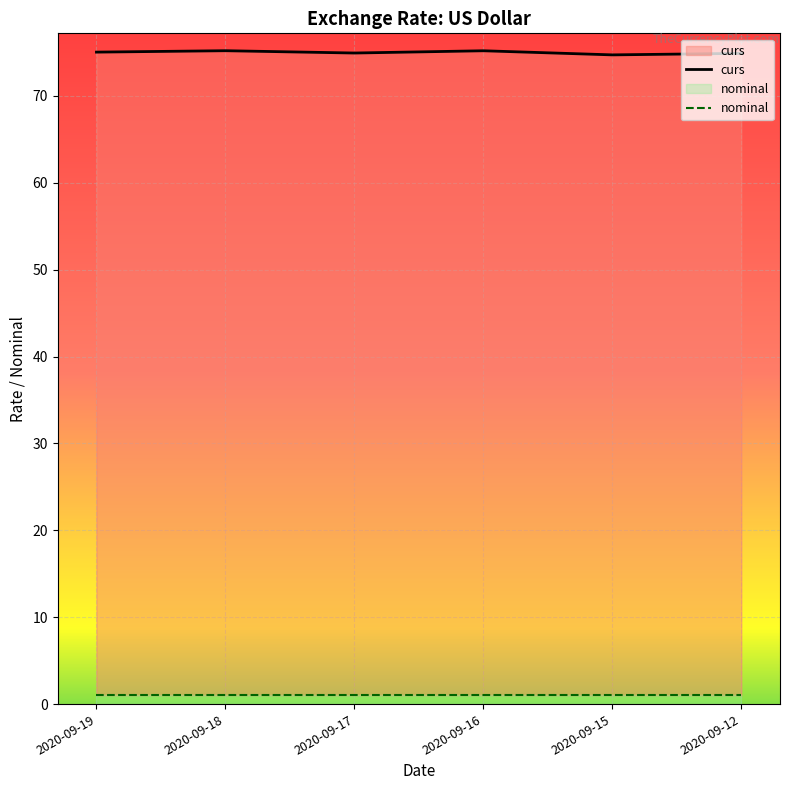

How many lines are shown in the chart?

2